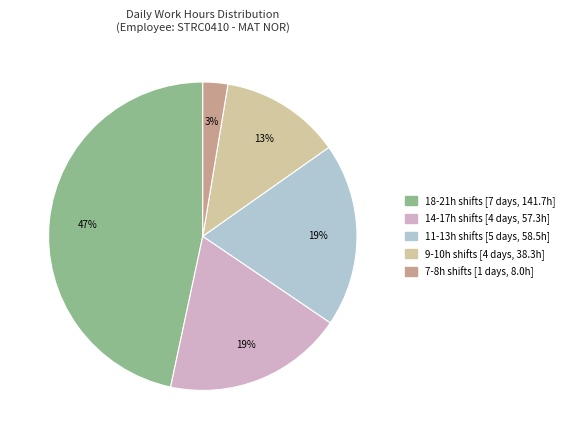

To the nearest percent, what is the difference between the largest and smallest slice percentages?

44%